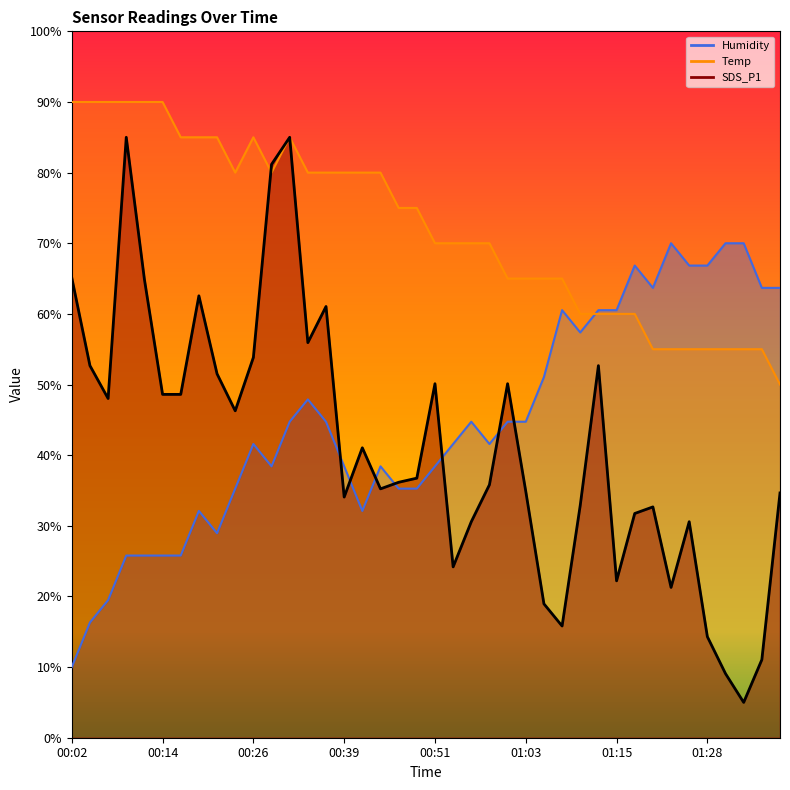

List the labels in order of Humidity value, largest first.

01:23, 01:30, 01:33, 01:18, 01:25, 01:28, 01:20, 01:35, 01:37, 01:08, 01:13, 01:15, 01:10, 01:05, 00:34, 00:31, 00:36, 00:56, 01:01, 01:03, 00:26, 00:53, 00:58, 00:29, 00:39, 00:43, 00:51, 00:24, 00:46, 00:48, 00:19, 00:41, 00:21, 00:09, 00:12, 00:14, 00:16, 00:07, 00:04, 00:02